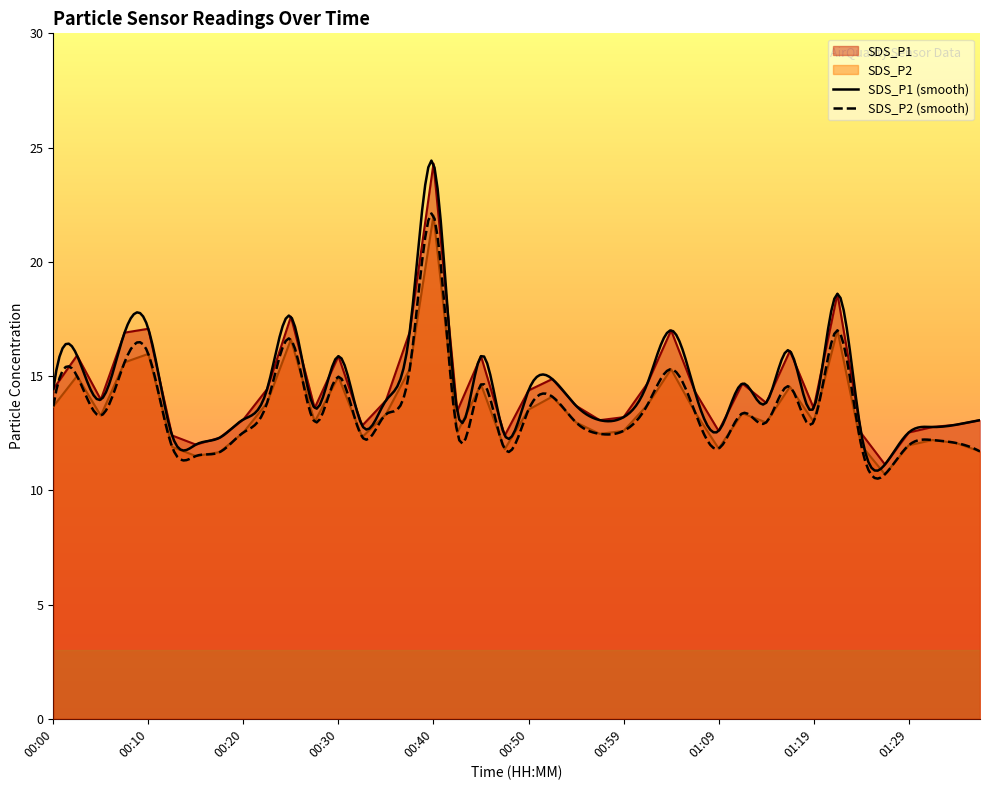

What is the value of the SDS_P1 point at the 9th from the left?

13.1